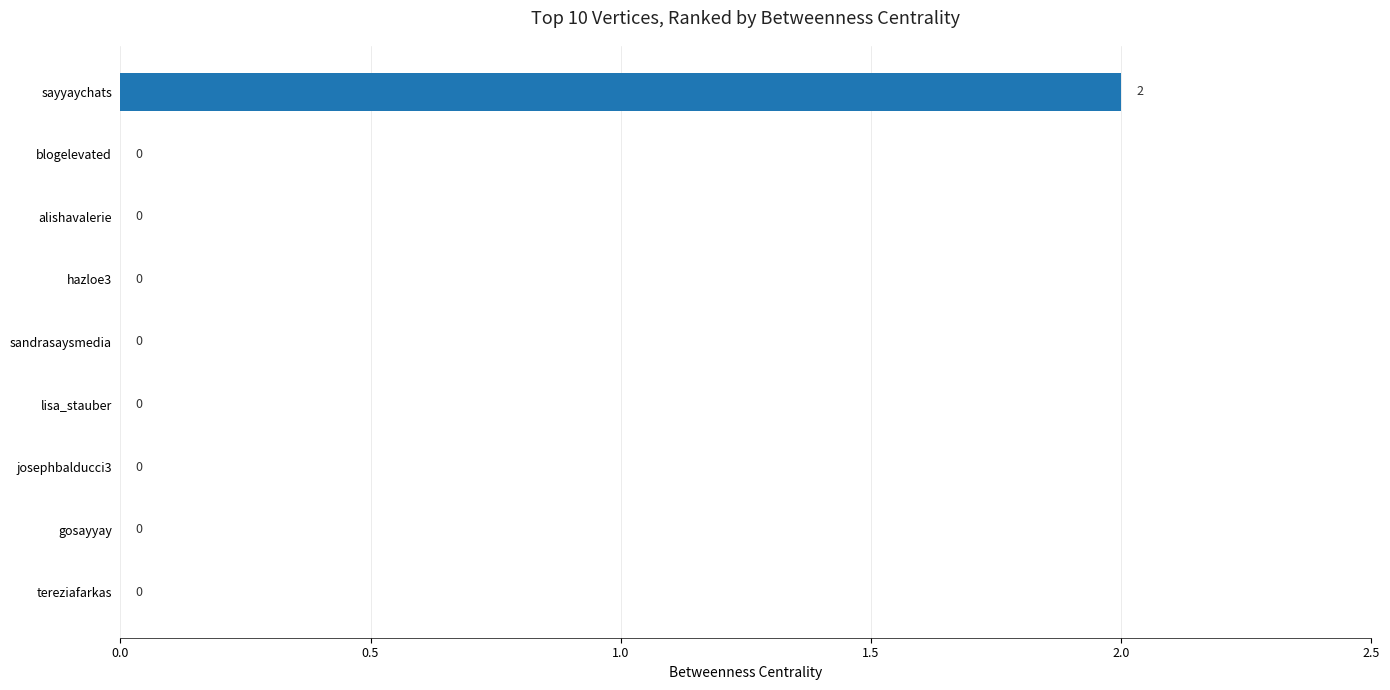

How many positive values are there?

1